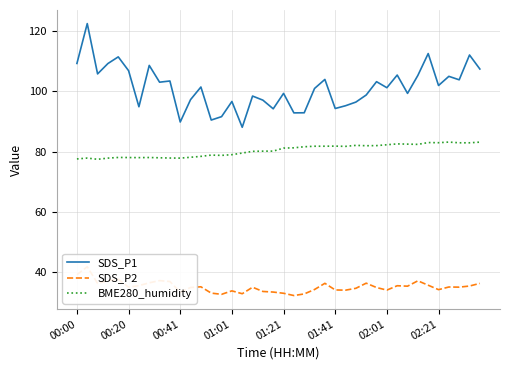

Reading right to left, transcribe all the data shown in this chart.

SDS_P1: 107.4	112.0	103.8	105.0	101.9	112.5	105.3	99.3	105.4	101.2	103.2	98.8	96.4	95.2	94.3	104.0	101.0	92.9	92.8	99.3	94.2	97.1	98.4	88.1	96.6	91.6	90.5	101.4	97.2	89.8	103.4	103.0	108.6	94.9	106.8	111.4	109.2	105.8	122.5	109.2
SDS_P2: 36.3	35.4	35.0	35.1	34.2	35.7	37.1	35.4	35.5	34.0	34.9	36.4	34.6	34.0	34.1	36.3	34.2	32.8	32.2	33.0	33.4	33.6	35.0	32.9	33.8	32.6	33.0	35.1	34.9	33.4	36.9	37.2	36.5	35.5	35.0	37.7	37.2	36.3	41.8	39.2
BME280_humidity: 83.1	82.9	82.9	83.2	83.0	83.0	82.4	82.5	82.6	82.3	82.0	82.0	82.1	81.7	81.8	81.8	81.8	81.6	81.3	81.2	80.2	80.2	80.1	79.5	79.0	78.8	78.8	78.4	78.1	77.8	77.9	78.0	78.0	78.0	78.0	78.1	77.8	77.5	77.8	77.6